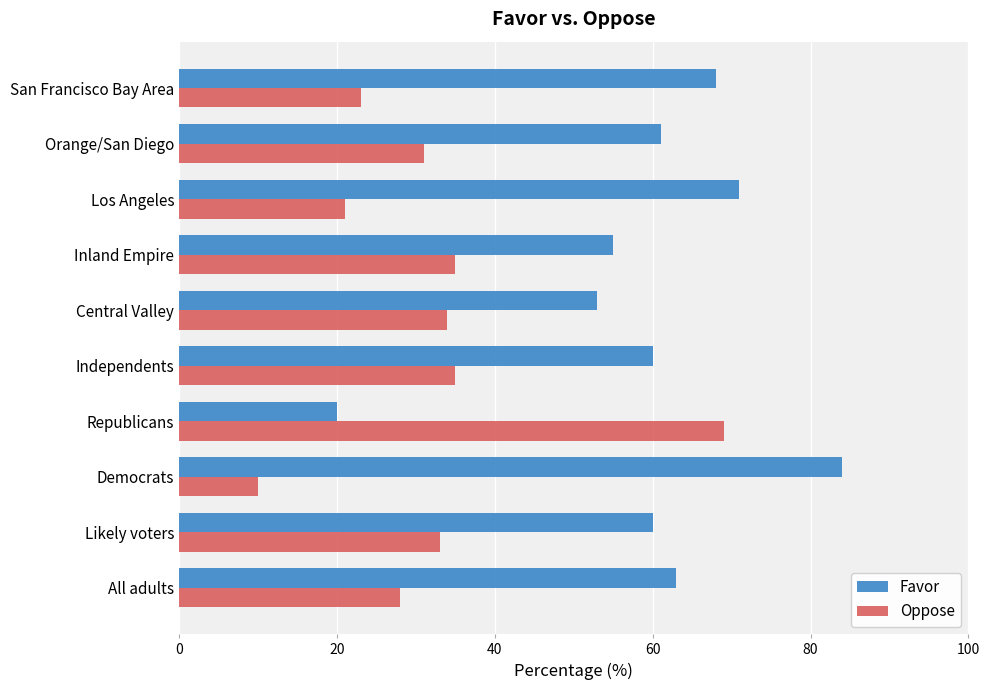

At which label does Favor reach its minimum?

Republicans